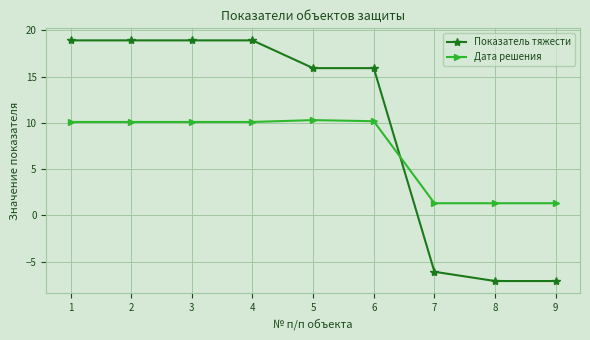

What is the total value across all series at 8?

-5.8